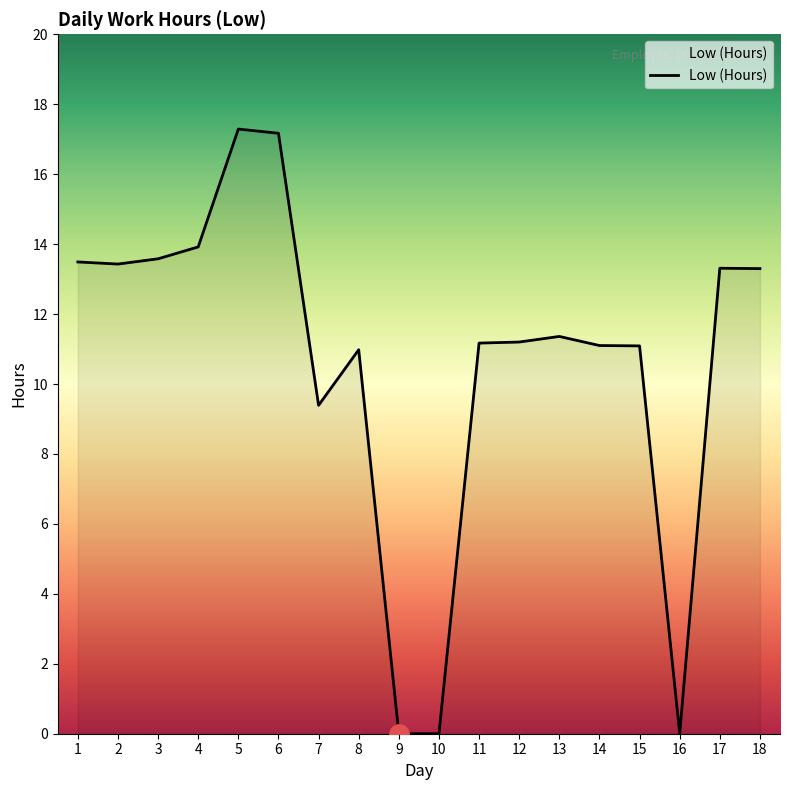

Approximately how many times larger is the value at 12 compared to 8?

1.0